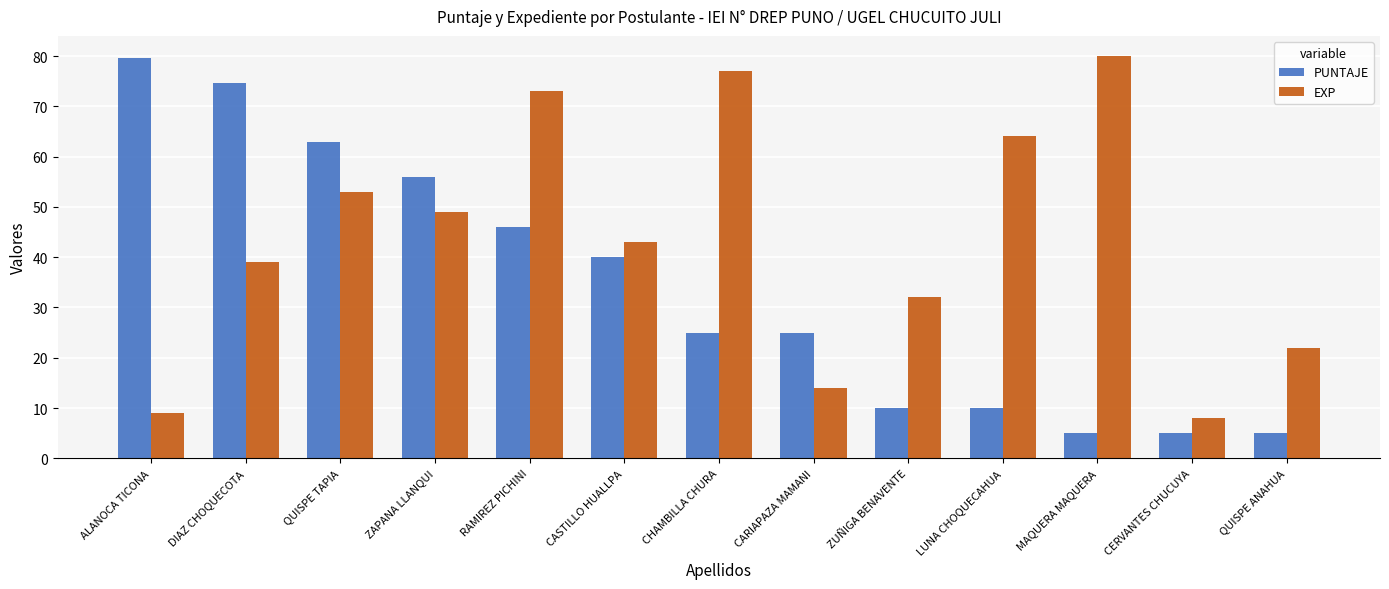

What is the smallest value displayed?

5.0